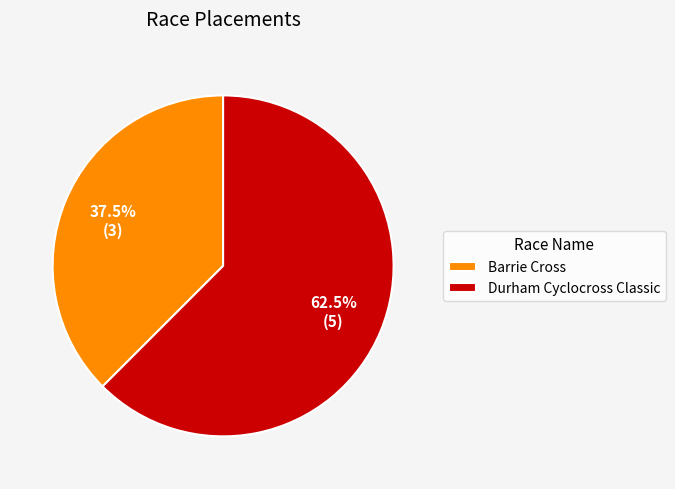

Rank the categories by value from highest to lowest.

Durham Cyclocross Classic, Barrie Cross